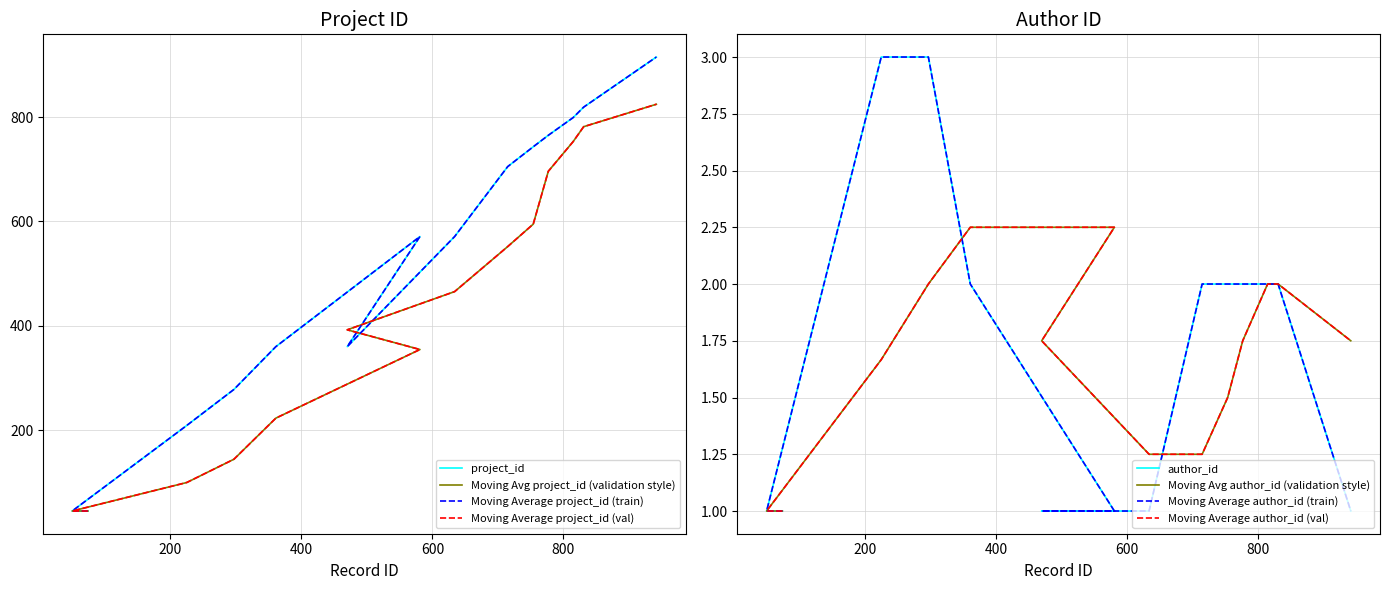

What is the approximate value of project_id at 831, to the nearest 100?

800